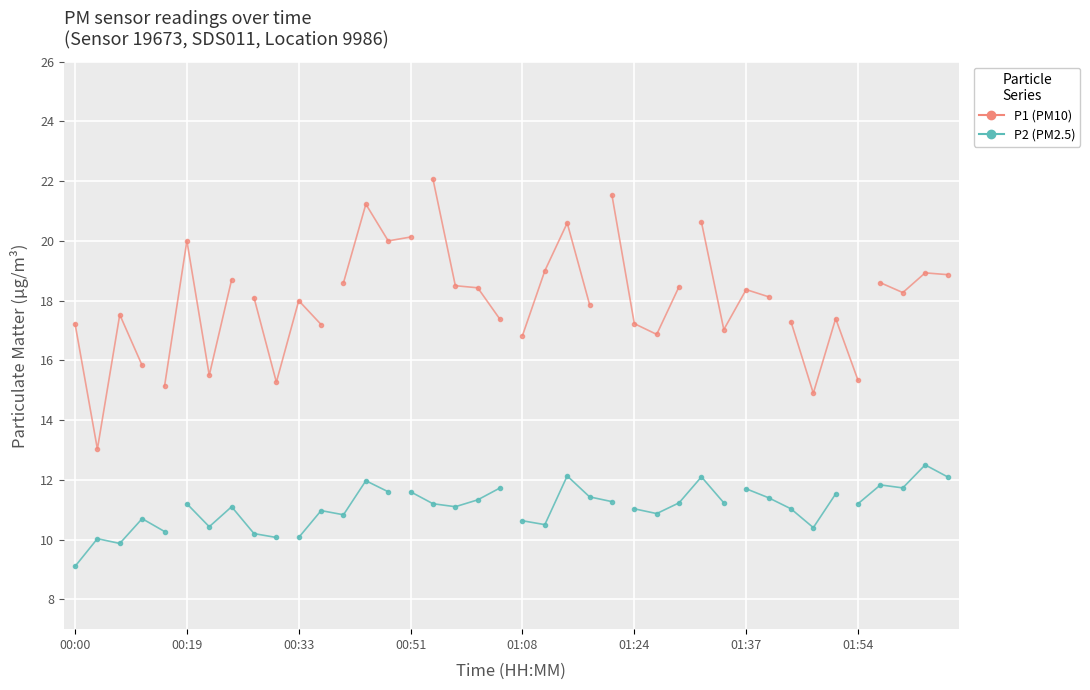

What is the greatest value displayed?

22.1